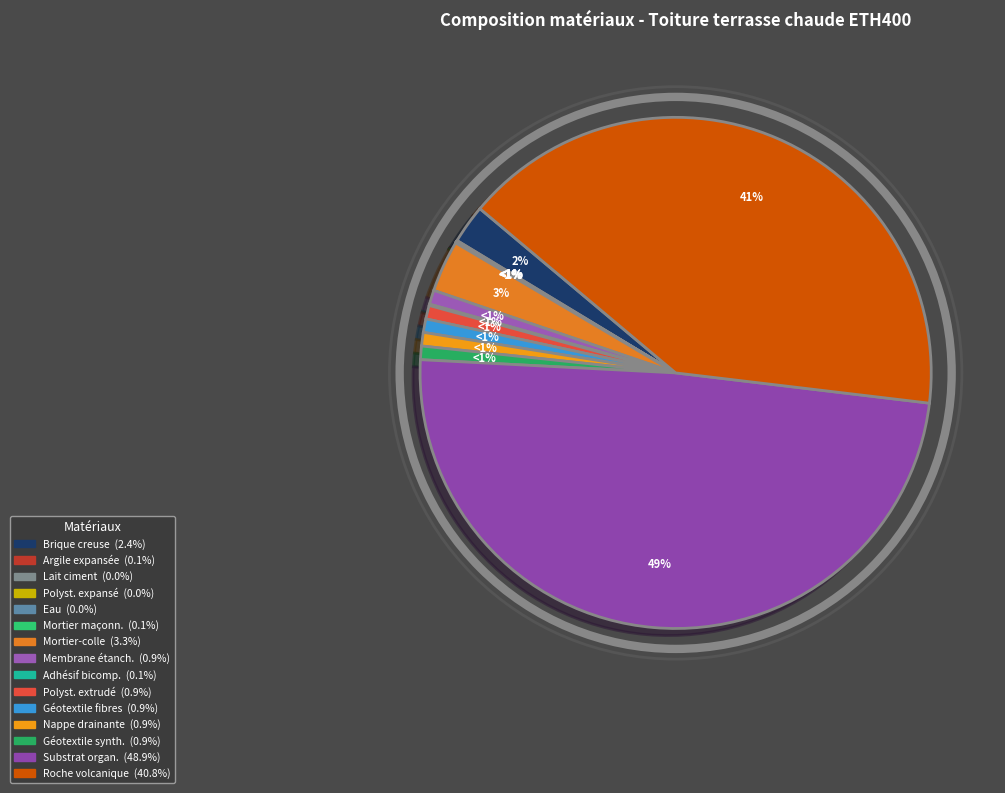

Count the number of slices in the pie.

15